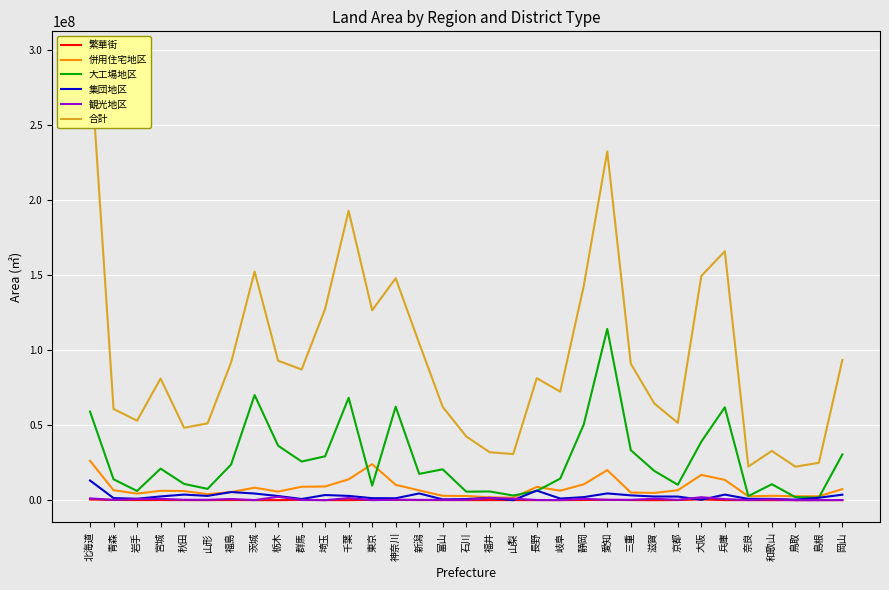

Reading left to right, transcribe all the data shown in this chart.

繁華街: 北海道=403123	青森=127685	岩手=75209	宮城=98817	秋田=24059	山形=9926	福島=88537	茨城=18327	栃木=0	群馬=200254	埼玉=41173	千葉=17767	東京=212898	神奈川=135973	新潟=60647	富山=45613	石川=27978	福井=43145	山梨=31534	長野=29962	岐阜=32711	静岡=120823	愛知=177912	三重=61116	滋賀=0	京都=90565	大阪=458266	兵庫=54447	奈良=14526	和歌山=2963	鳥取=2065	島根=0	岡山=46225
併用住宅地区: 北海道=26242977	青森=6619152	岩手=4379570	宮城=6226732	秋田=6071956	山形=3997194	福島=5367546	茨城=8306280	栃木=5687911	群馬=8928678	埼玉=9109993	千葉=13893209	東京=24011320	神奈川=10223452	新潟=6493458	富山=2894394	石川=2778231	福井=1872861	山梨=1679797	長野=8835157	岐阜=6321076	静岡=10545497	愛知=20018380	三重=5076562	滋賀=4834326	京都=6576544	大阪=16839055	兵庫=13530572	奈良=2557968	和歌山=2912327	鳥取=2578392	島根=2584706	岡山=7352344
大工場地区: 北海道=59056935	青森=13915032	岩手=6119426	宮城=21020008	秋田=10809938	山形=7521456	福島=23751832	茨城=70085725	栃木=36297574	群馬=25749272	埼玉=29243839	千葉=68303341	東京=9665799	神奈川=62324891	新潟=17508925	富山=20569299	石川=5665102	福井=5778829	山梨=3100893	長野=6132191	岐阜=14364590	静岡=50461031	愛知=114191596	三重=33344288	滋賀=19502929	京都=10254582	大阪=38977906	兵庫=61918465	奈良=2733265	和歌山=10616056	鳥取=2015134	島根=1664869	岡山=30486476
集団地区: 北海道=13099982	青森=1380177	岩手=945521	宮城=2474800	秋田=3698763	山形=2828605	福島=5391682	茨城=4417577	栃木=2751714	群馬=767709	埼玉=3409431	千葉=2838487	東京=1314178	神奈川=1267678	新潟=4462055	富山=501172	石川=733435	福井=1506280	山梨=530	長野=6362383	岐阜=1060193	静岡=2011206	愛知=4483192	三重=3194240	滋賀=2428004	京都=2389079	大阪=258231	兵庫=3698630	奈良=836828	和歌山=828211	鳥取=320489	島根=1611832	岡山=3648587
観光地区: 北海道=1179416	青森=174163	岩手=707719	宮城=847449	秋田=254261	山形=211134	福島=772173	茨城=55000	栃木=2228132	群馬=123377	埼玉=829	千葉=1401258	東京=1979	神奈川=288841	新潟=177083	富山=164446	石川=240369	福井=1492102	山梨=963118	長野=101461	岐阜=52180	静岡=858734	愛知=223057	三重=198400	滋賀=944404	京都=205744	大阪=1952331	兵庫=673685	奈良=83867	和歌山=512839	鳥取=3999	島根=27815	岡山=54153
合計: 北海道=297777313	青森=60825098	岩手=52998526	宮城=81093849	秋田=48275211	山形=51197179	福島=91849707	茨城=152457278	栃木=92983447	群馬=87144431	埼玉=127562889	千葉=192978280	東京=126614671	神奈川=147990402	新潟=104654861	富山=62214012	石川=42482585	福井=31947201	山梨=30745211	長野=81331275	岐阜=72367018	静岡=142902470	愛知=232531730	三重=91026976	滋賀=64463813	京都=51571132	大阪=149498951	兵庫=165972975	奈良=22411598	和歌山=32839933	鳥取=22310198	島根=24922735	岡山=93492684